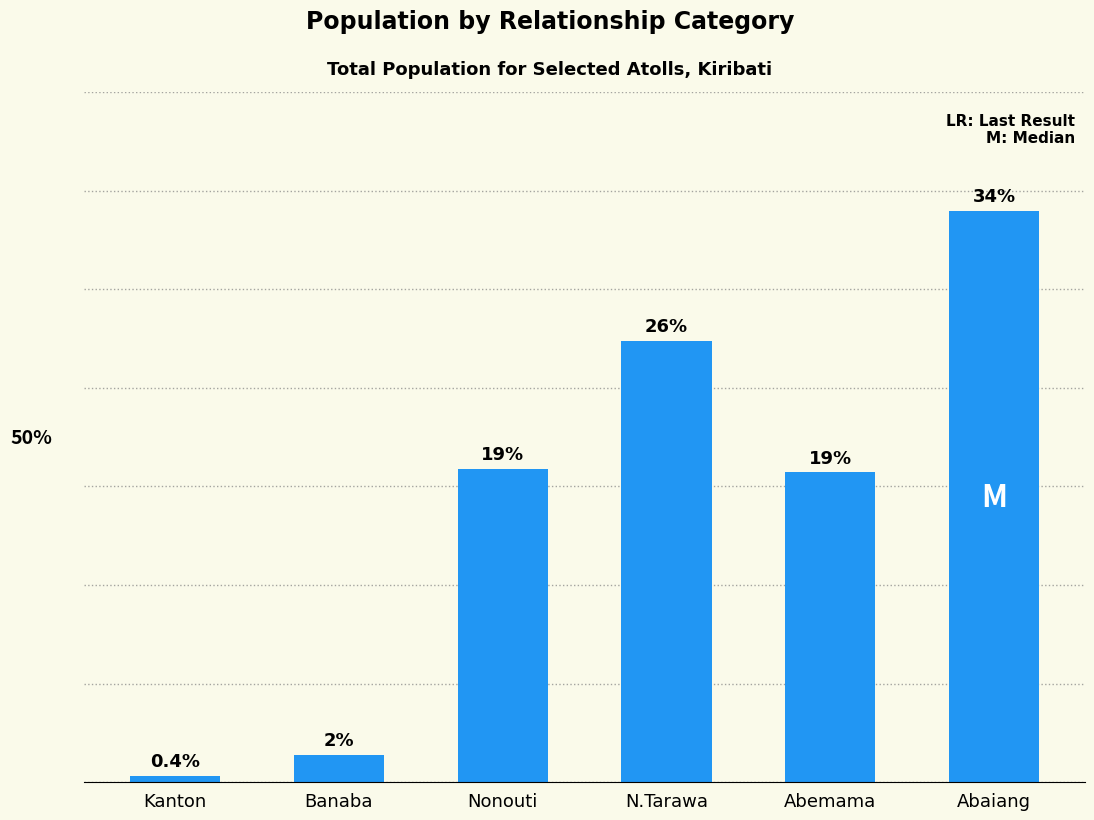

Does the chart contain any negative values?

No